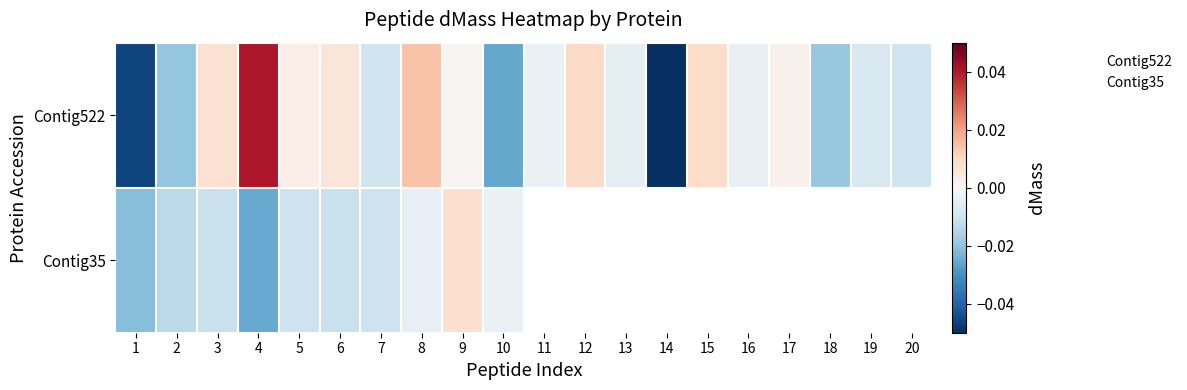

List the labels in order of value, smallest first.

14, 1, 10, 2, 18, 20, 7, 19, 13, 16, 11, 9, 17, 5, 6, 3, 15, 12, 8, 4